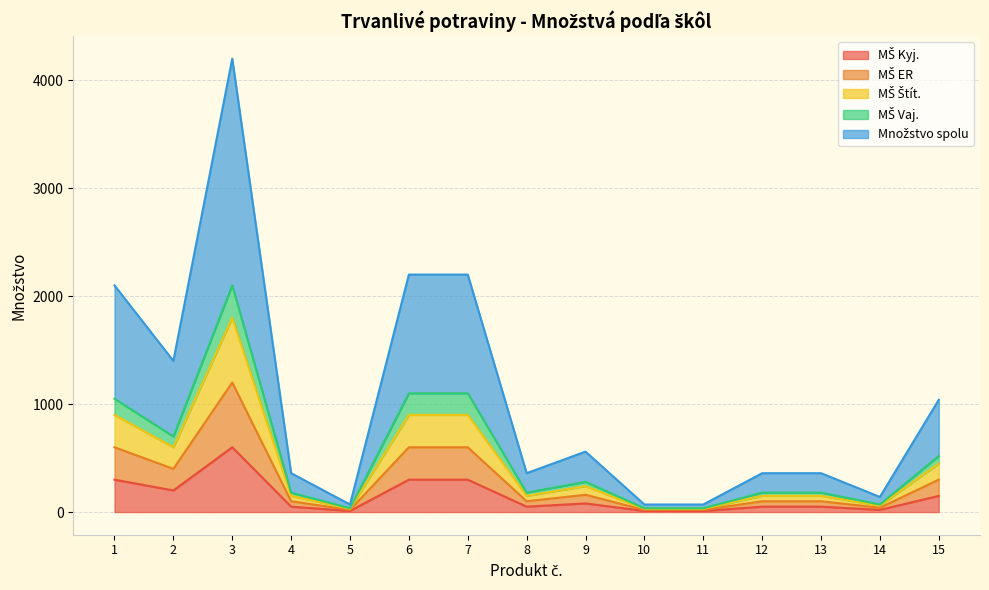

What are all the series names shown in the legend?

MŠ Kyj., MŠ ER, MŠ Štít., MŠ Vaj., Množstvo spolu